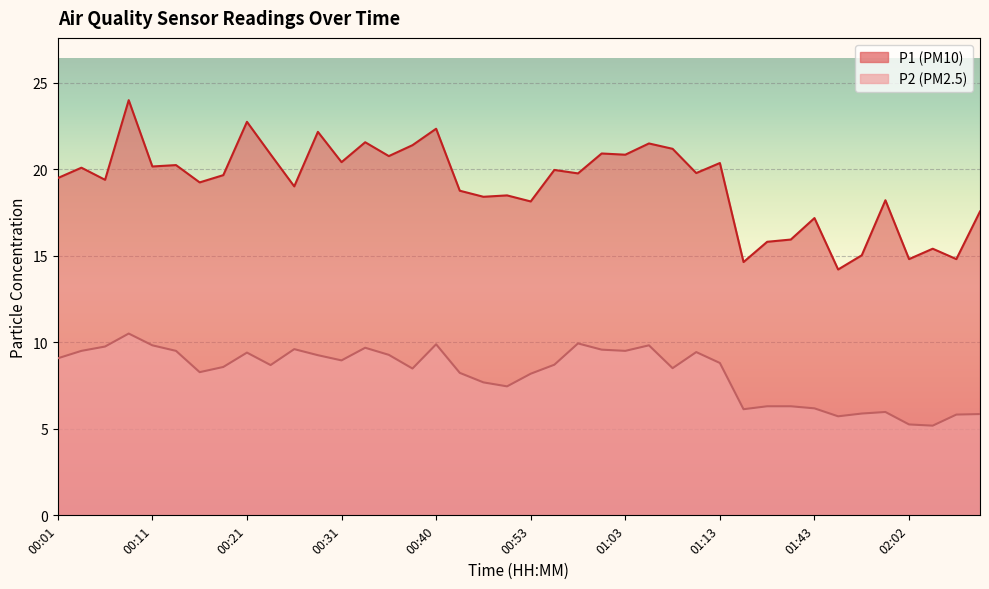

At how many categories does at least one series exceed 19?

24